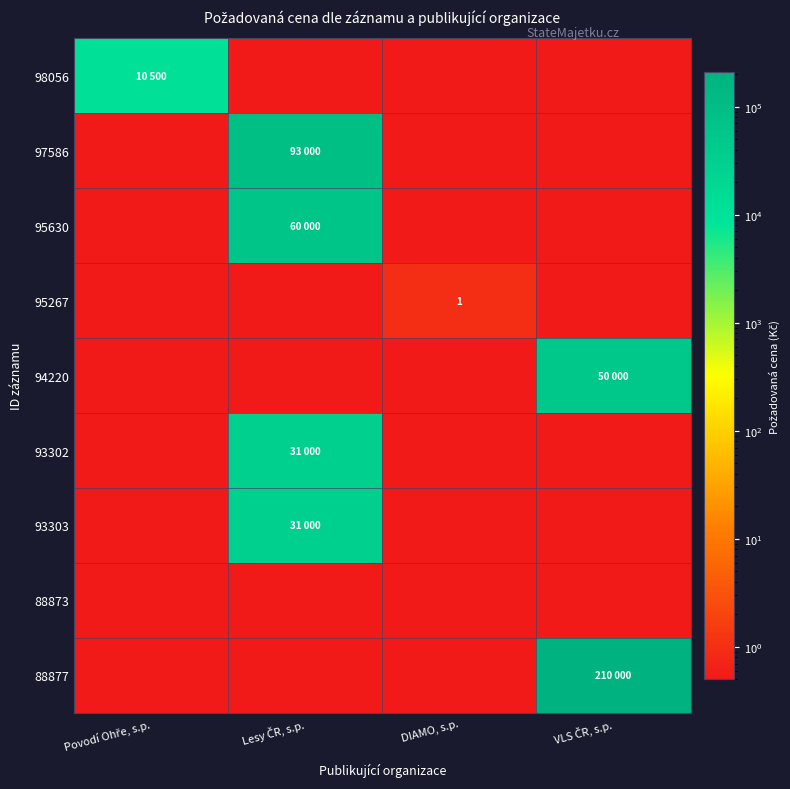

At which category is the sum across all series the highest?

VLS ČR, s.p.